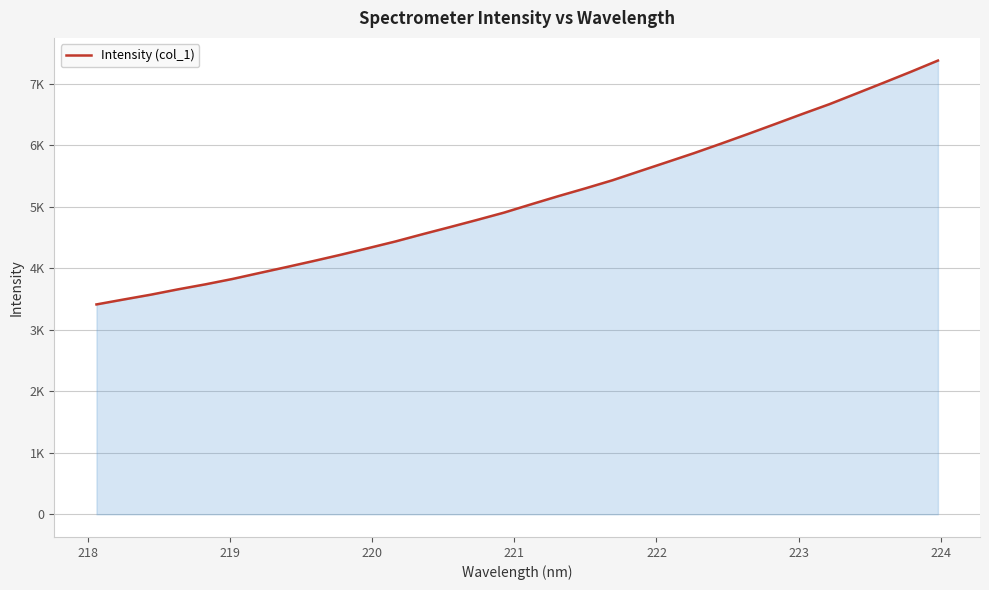

Does the chart display data point markers on the line(s)?

No